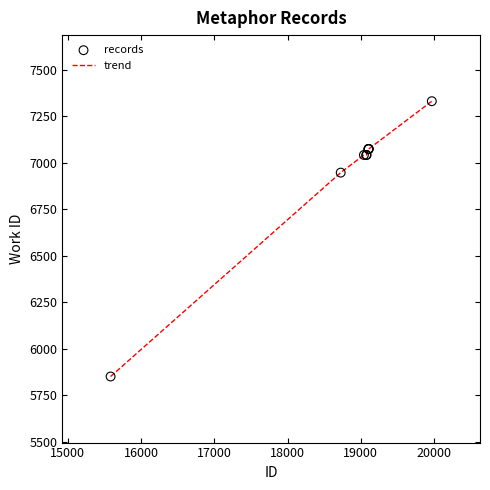

What is the greatest value displayed?

7332